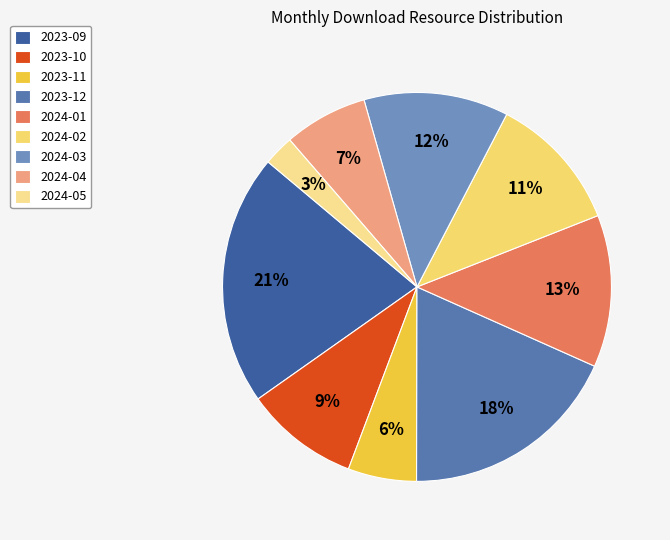

Rank the categories by value from lowest to highest.

2024-05, 2023-11, 2024-04, 2023-10, 2024-02, 2024-03, 2024-01, 2023-12, 2023-09